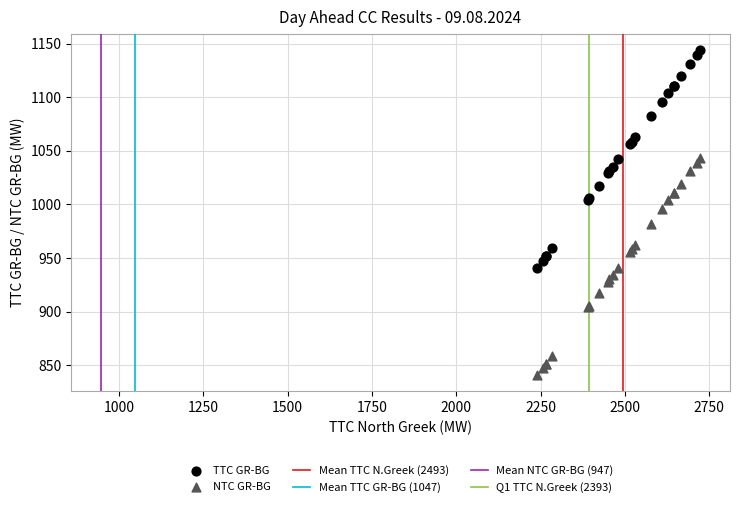

Across all series, what Y value is closest to 992?

996